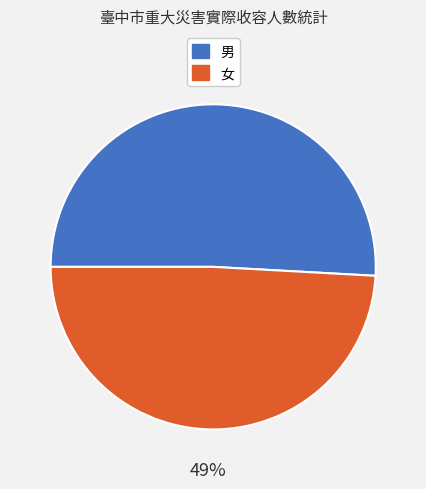

The 男 slice represents 51% of the pie. True or false?

True